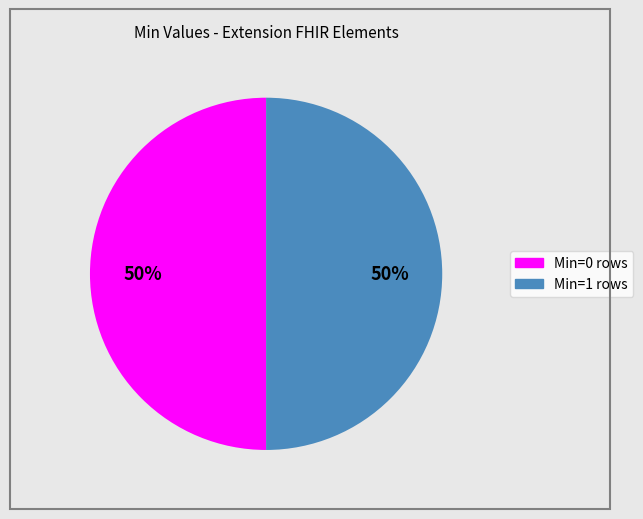

To the nearest percent, what is the average slice percentage?

50%